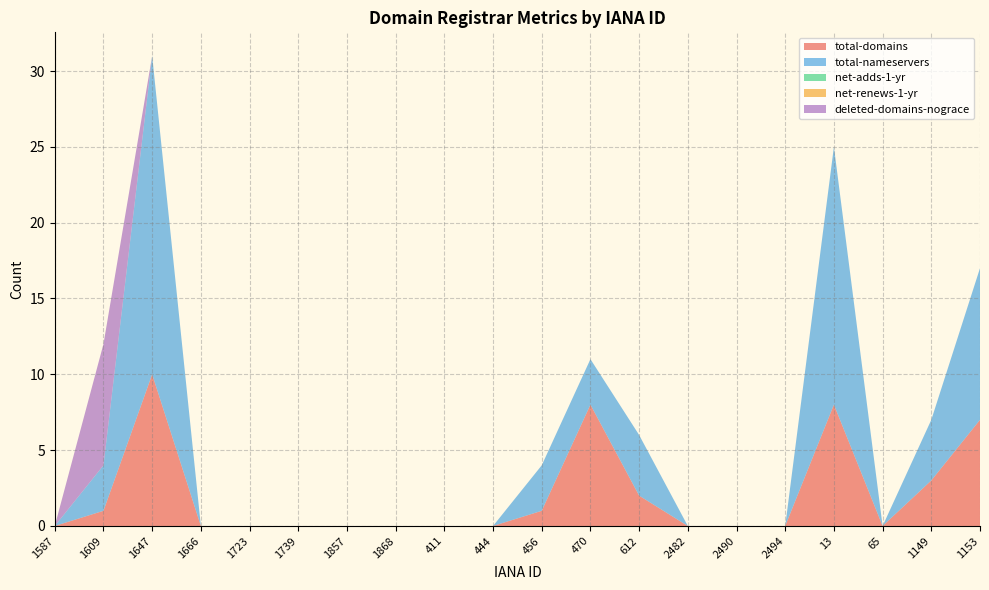

Reading right to left, list all the values displayed in this chart.

total-domains: 7	3	0	8	0	0	0	2	8	1	0	0	0	0	0	0	0	10	1	0
total-nameservers: 10	4	0	17	0	0	0	4	3	3	0	0	0	0	0	0	0	21	3	0
net-adds-1-yr: 0	0	0	0	0	0	0	0	0	0	0	0	0	0	0	0	0	0	0	0
net-renews-1-yr: 0	0	0	0	0	0	0	0	0	0	0	0	0	0	0	0	0	0	0	0
deleted-domains-nograce: 0	0	0	0	0	0	0	0	0	0	0	0	0	0	0	0	0	0	8	0